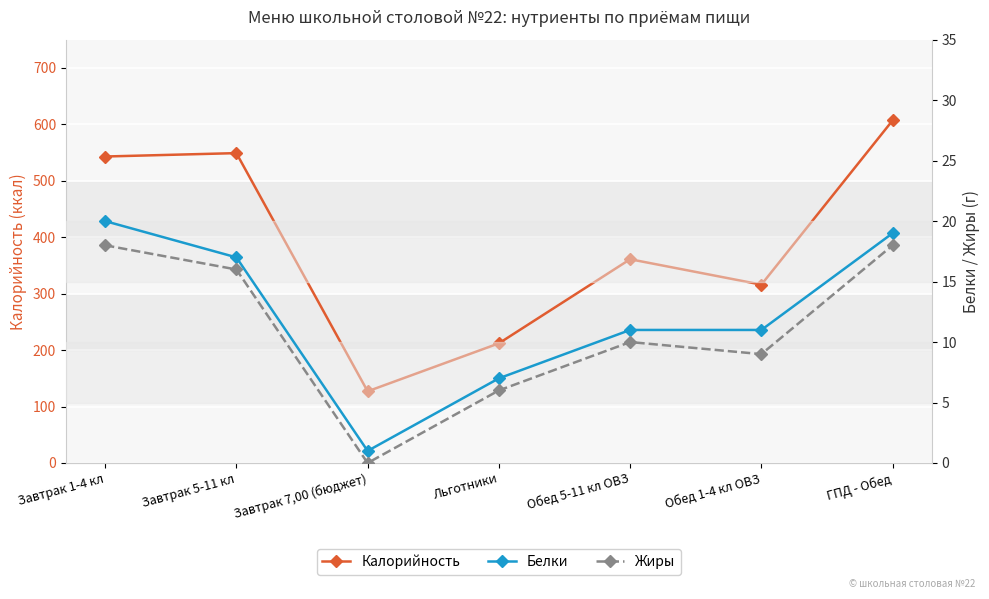

Rank the categories by Жиры value from highest to lowest.

Завтрак 1-4 кл, ГПД - Обед, Завтрак 5-11 кл, Обед 5-11 кл ОВЗ, Обед 1-4 кл ОВЗ, Льготники, Завтрак 7,00 (бюджет)